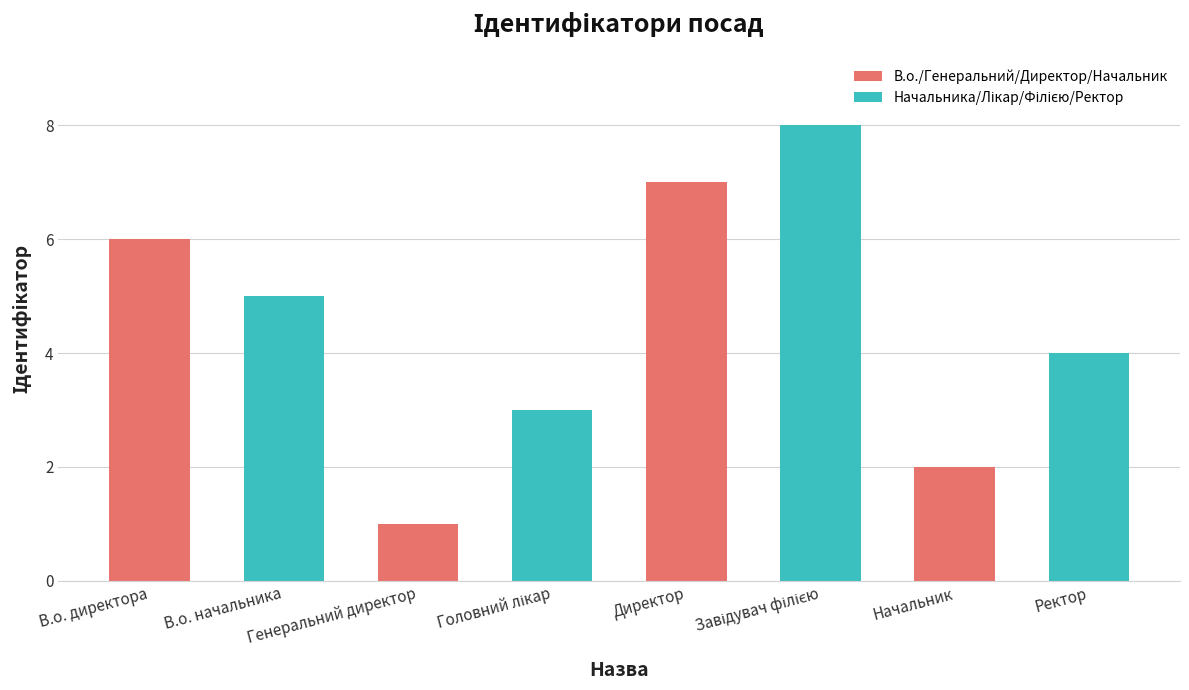

What is the maximum value shown in the chart?

8